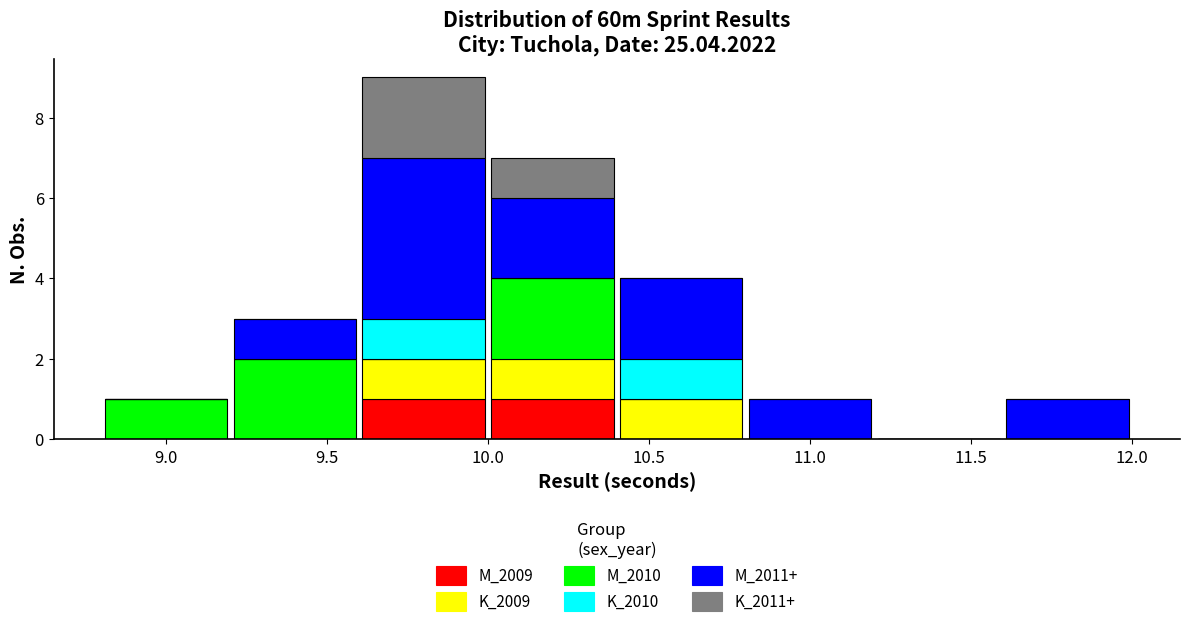

Reading left to right, transcribe this chart: for each stacked bar, give the range it covers on the x-axis and its total height. The values are not printed on the chart, so give them approximately, as read against the axis.

8.8 to 9.2: 1
9.2 to 9.6: 3
9.6 to 10.0: 9
10.0 to 10.4: 7
10.4 to 10.8: 4
10.8 to 11.2: 1
11.2 to 11.6: 0
11.6 to 12.0: 1